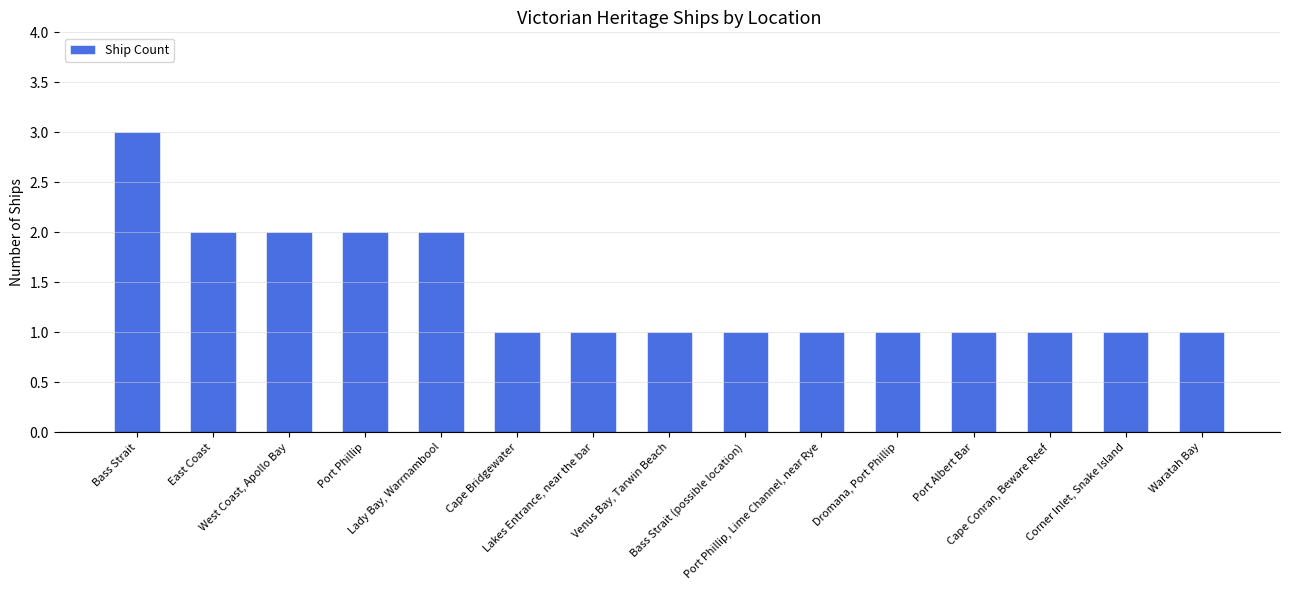

Is it true that the value at Bass Strait (possible location) is 1?

True